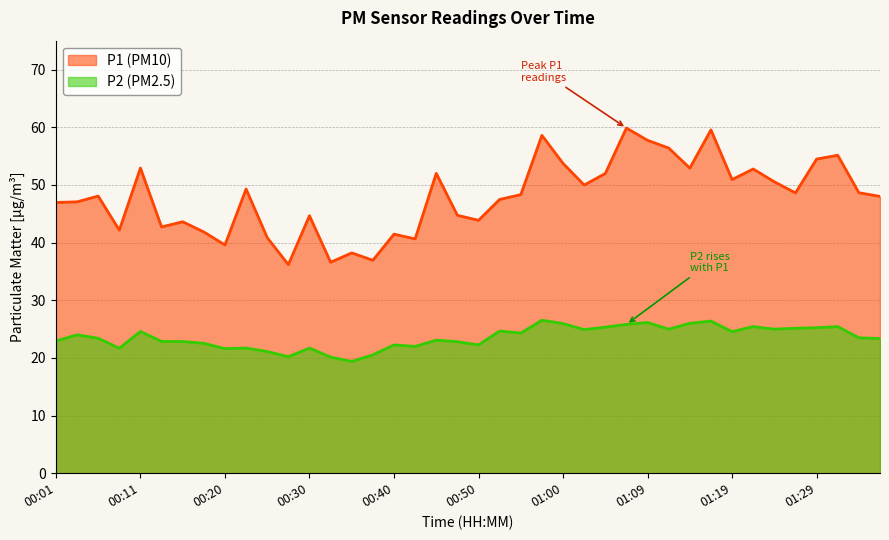

At which category is the sum across all series the highest?

01:17